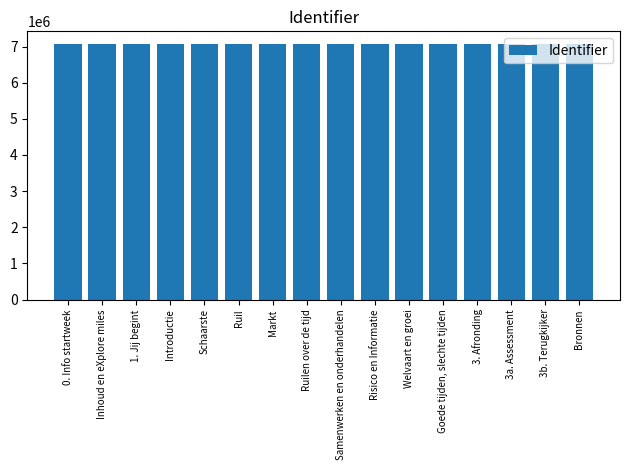

Rank the categories by value from lowest to highest.

0. Info startweek, Inhoud en eXplore miles, 1. Jij begint, Introductie, Schaarste, Ruil, Markt, Ruilen over de tijd, Samenwerken en onderhandelen, Risico en Informatie, Welvaart en groei, Goede tijden, slechte tijden, 3. Afronding, 3a. Assessment, 3b. Terugkijker, Bronnen